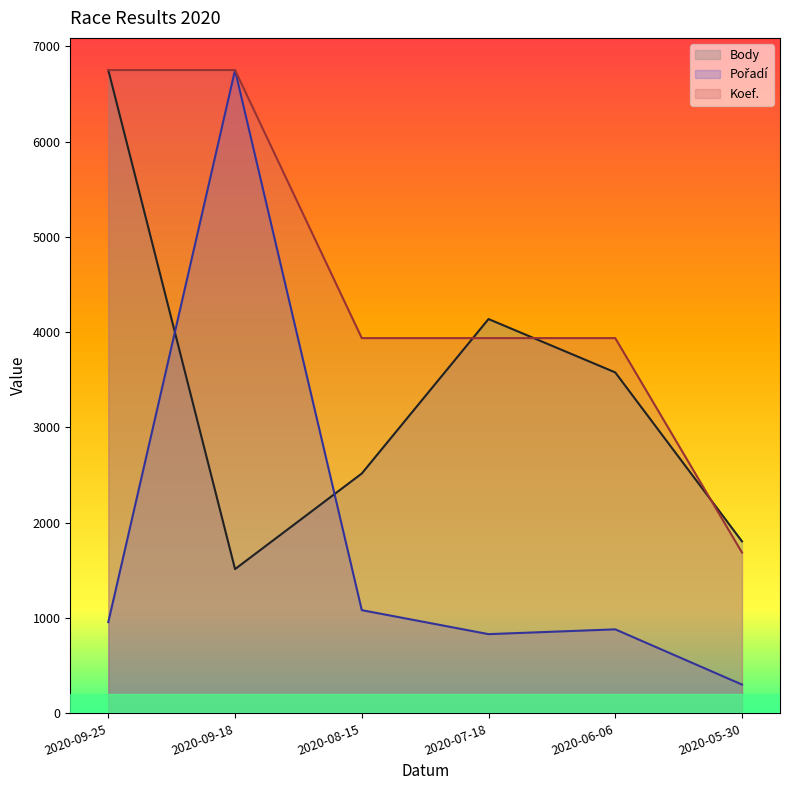

At how many categories does at least one series exceed 444?

6